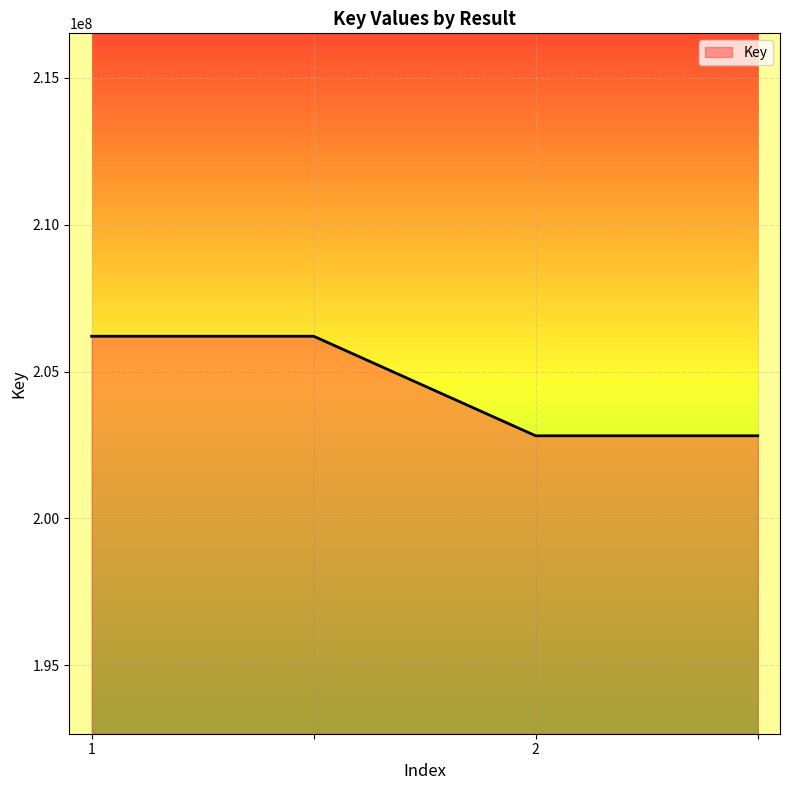

What is the average value?

204508471